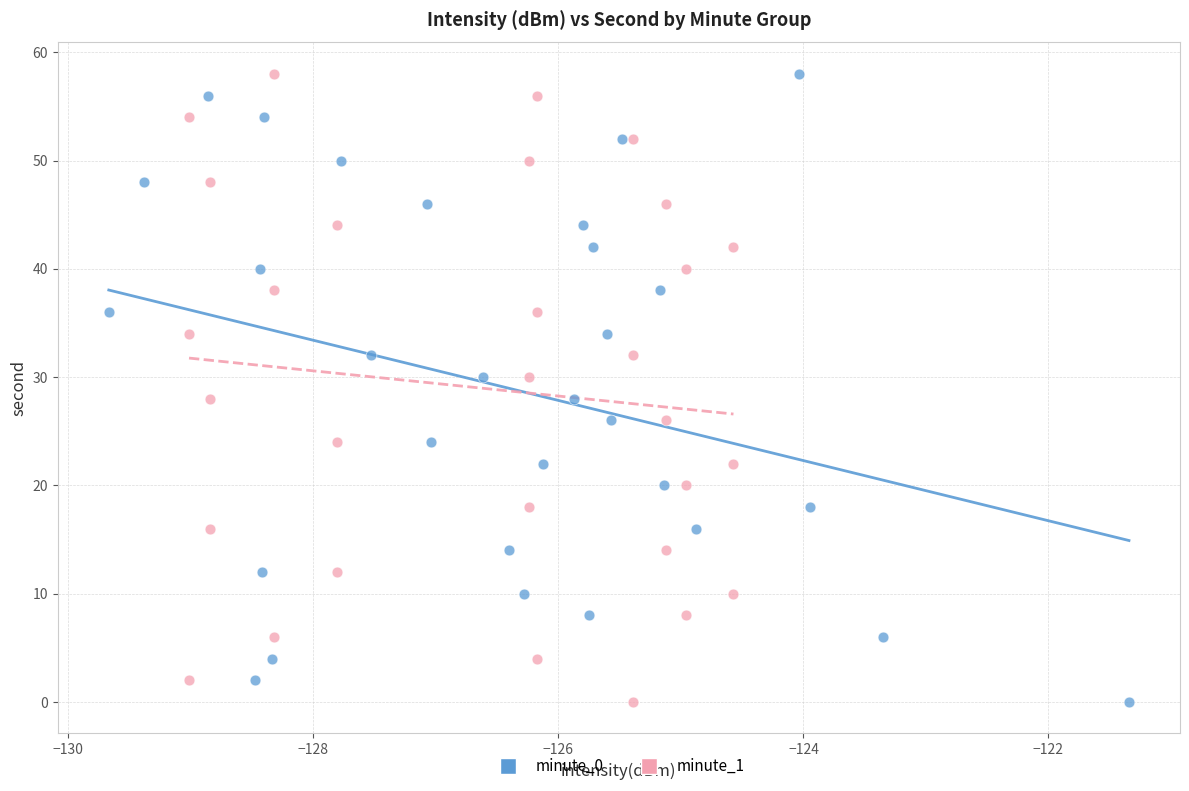

What are all the series names shown in the legend?

minute_0, minute_1